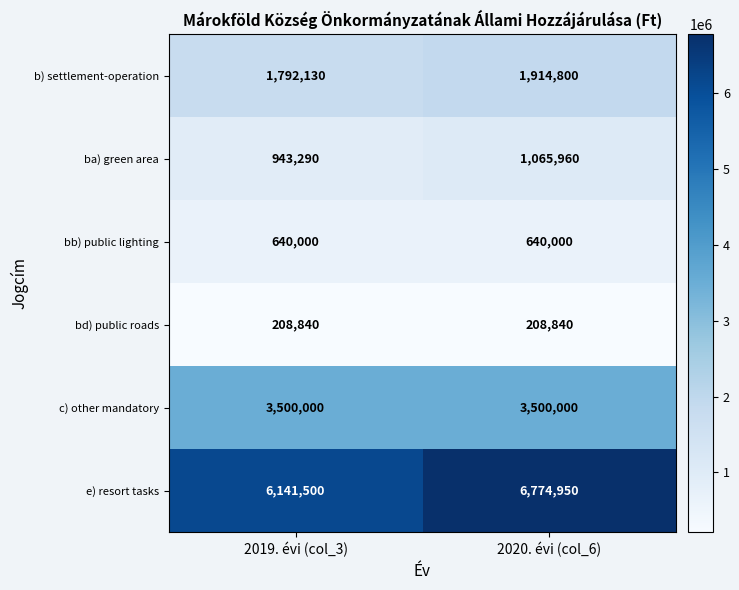

Which category has the highest value across all series?

2020. évi (col_6)